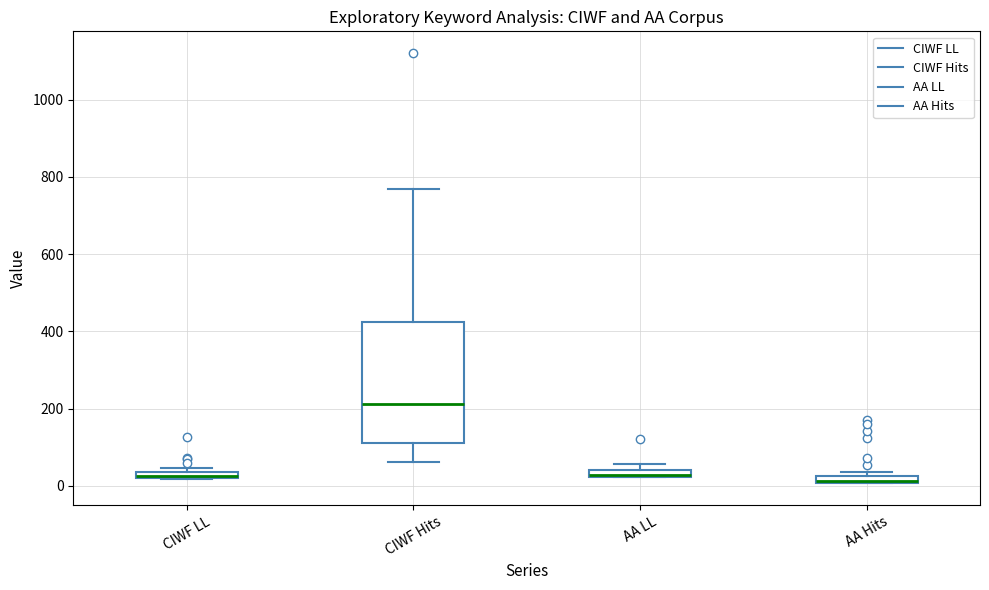

Which box is the tallest, from its lower edge to its upper edge?

CIWF Hits